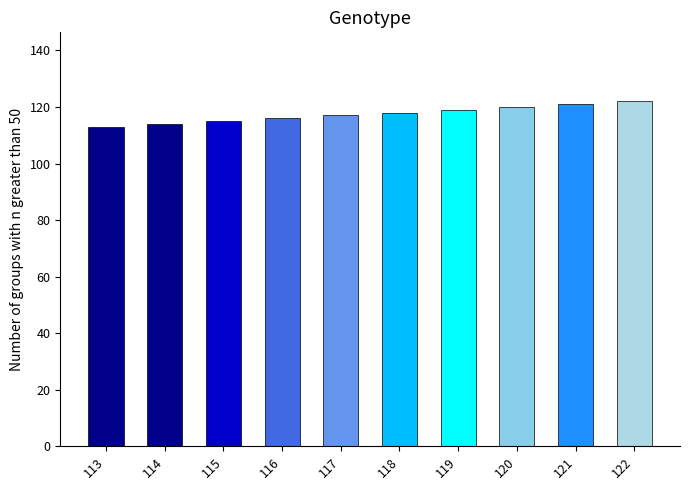

What is the difference between the second highest and second lowest values?

7